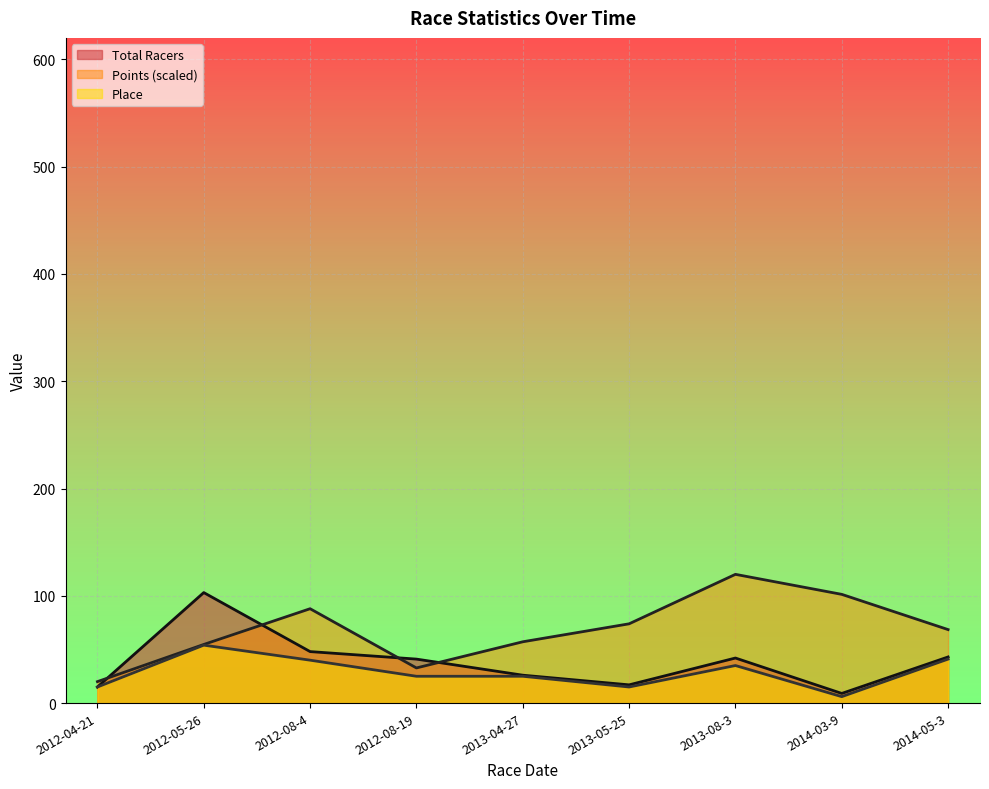

Is the value of Total Racers at 2012-05-26 greater than the value of Place at 2012-08-19?

Yes